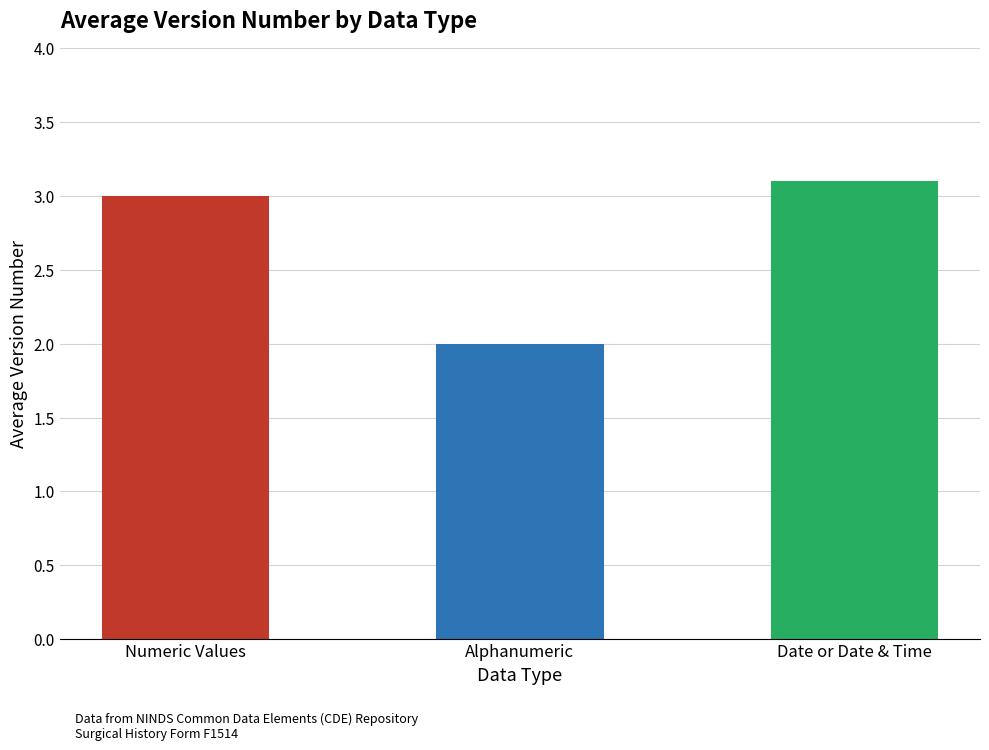

How many distinct data groups are displayed?

1